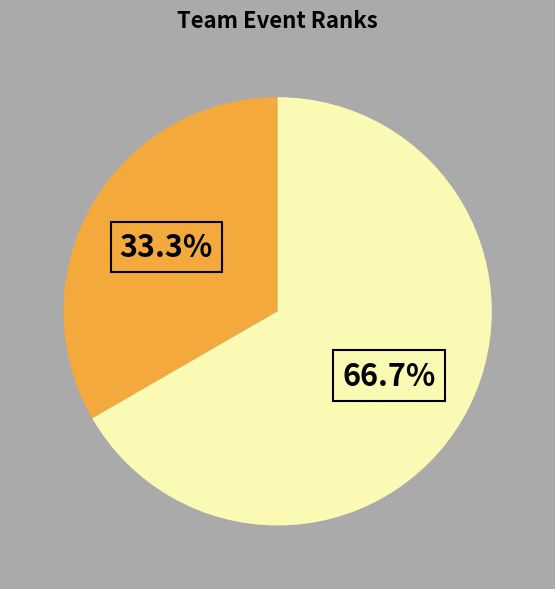

Is there a majority slice in this chart?

Yes